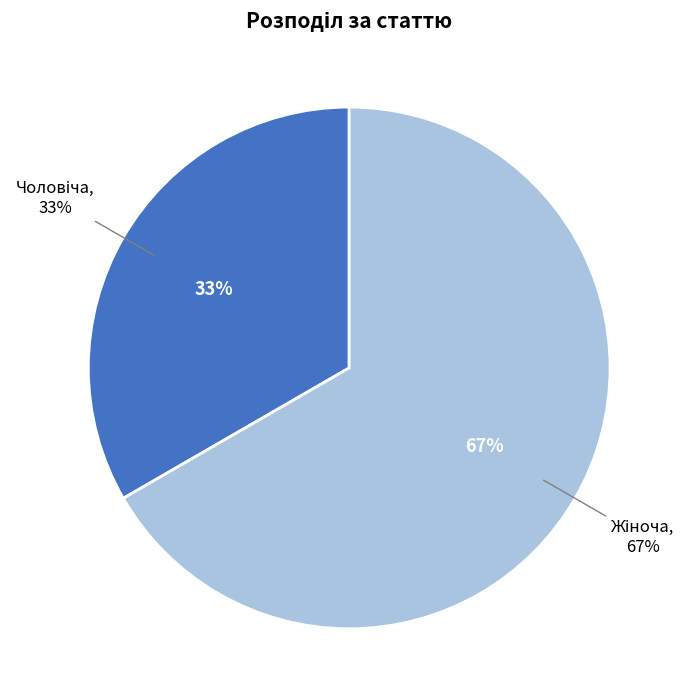

Combined, do Жіноча and Чоловіча account for over 50%?

Yes